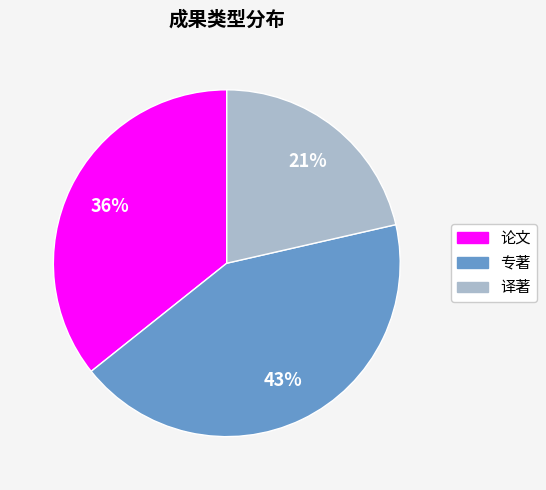

What is the smallest slice in the pie chart?

译著